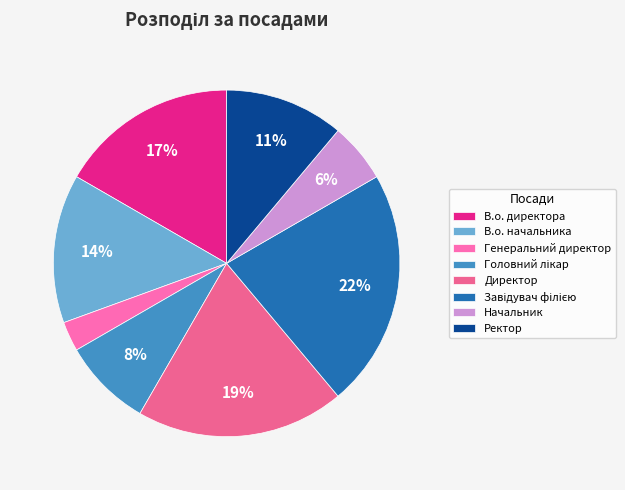

How many segments does this pie chart have?

8